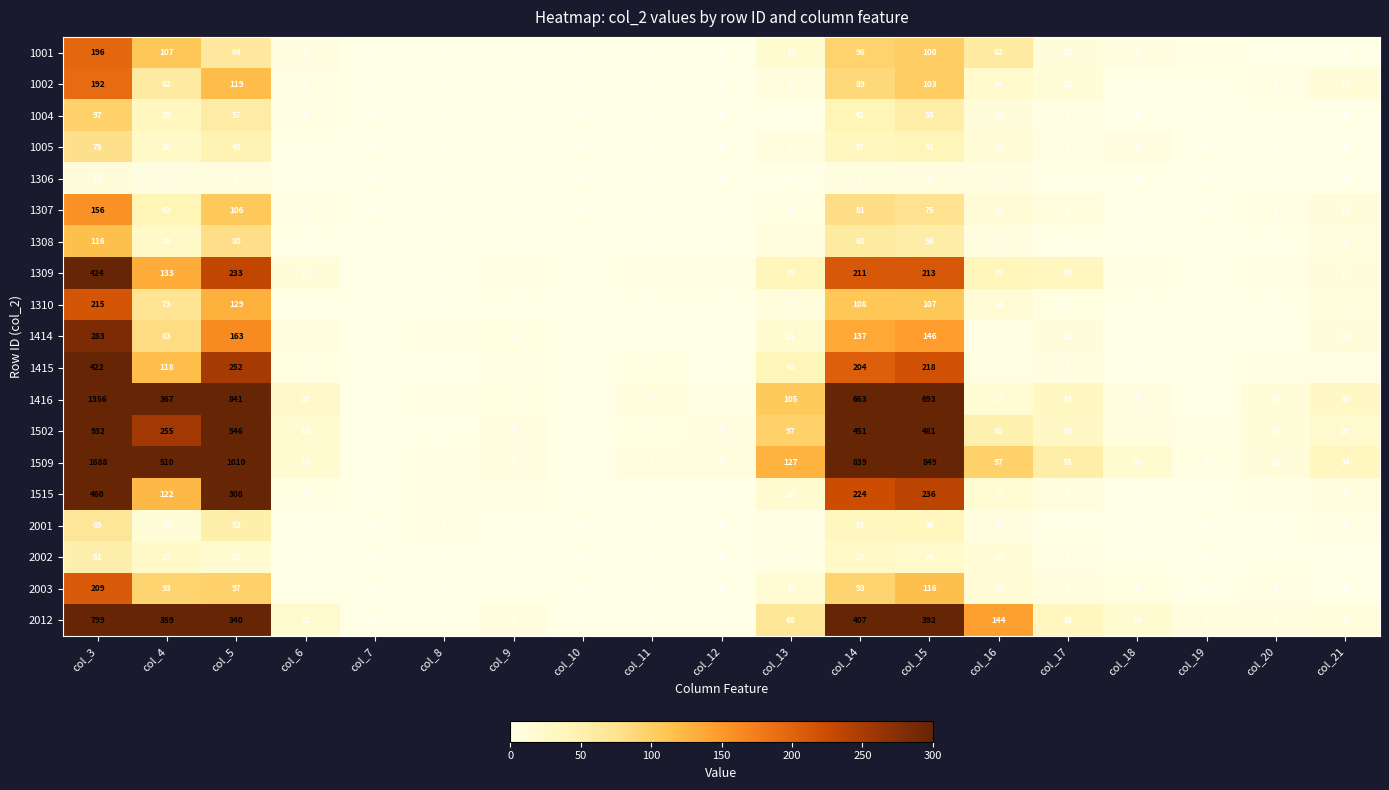

How many categories are shown in the chart?

19